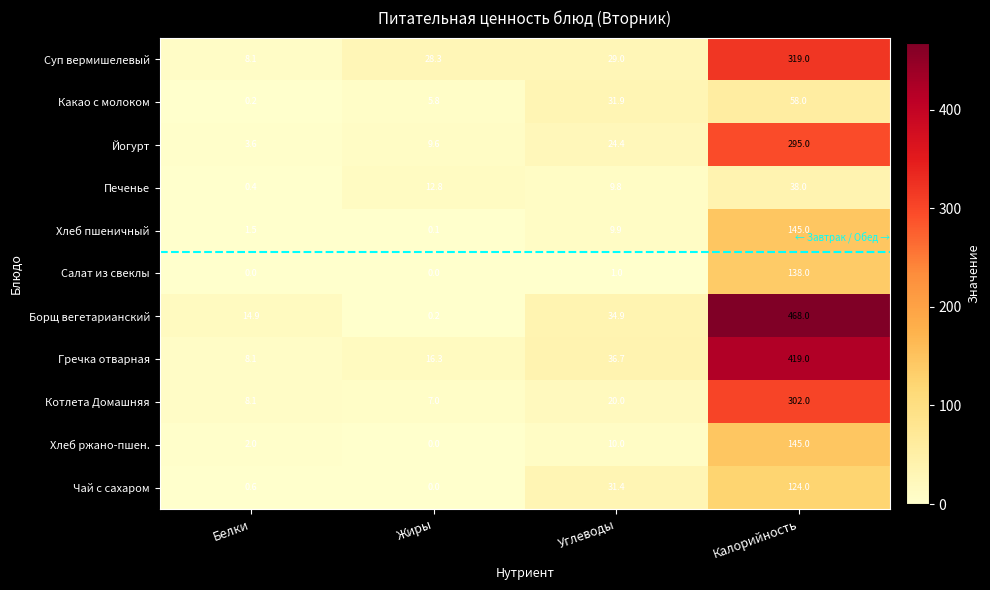

Which series changed the most between Белки and Углеводы?

Какао с молоком